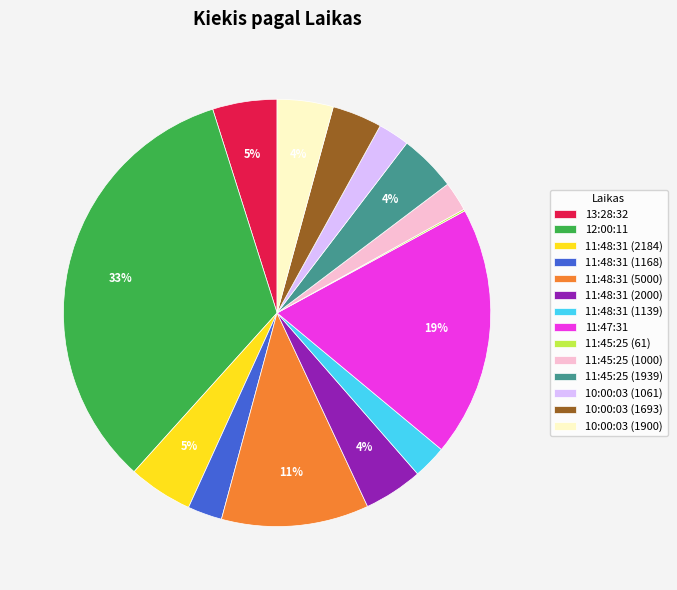

The 10:00:03 (1693) slice represents 4% of the pie. True or false?

True